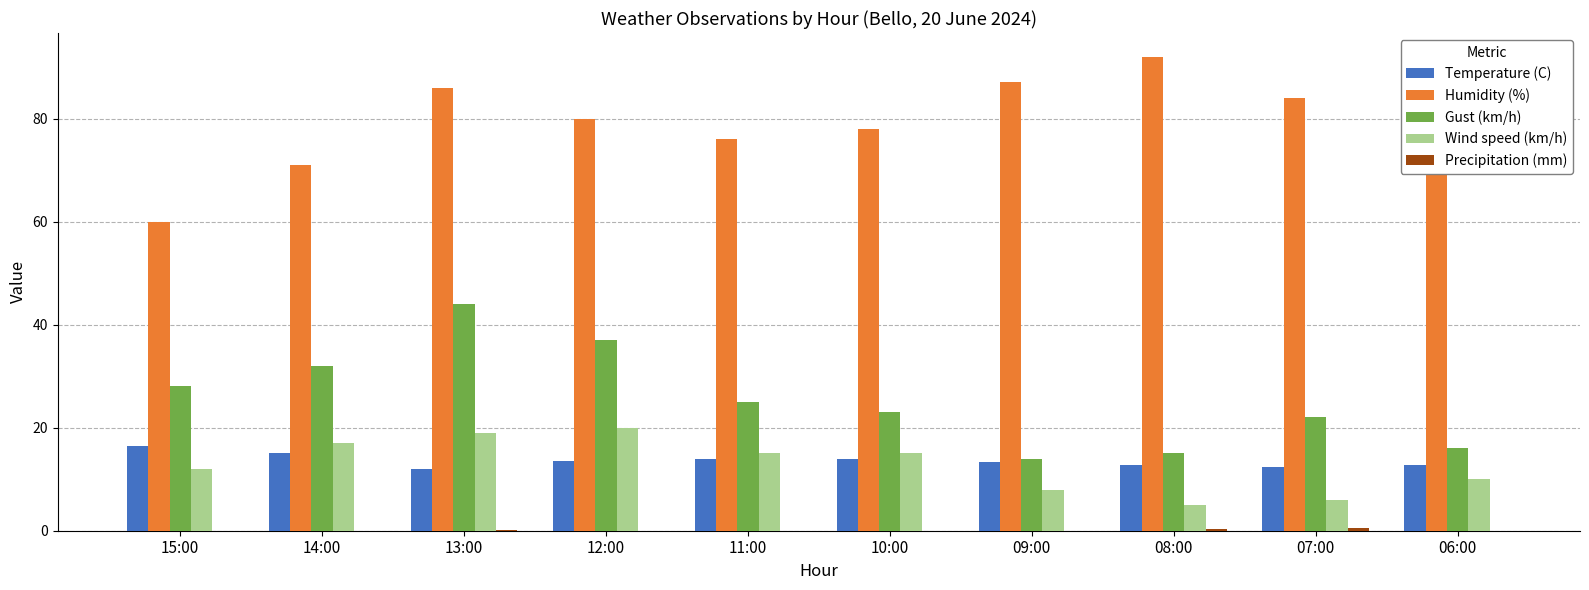

Which label corresponds to the largest value in the chart?

08:00